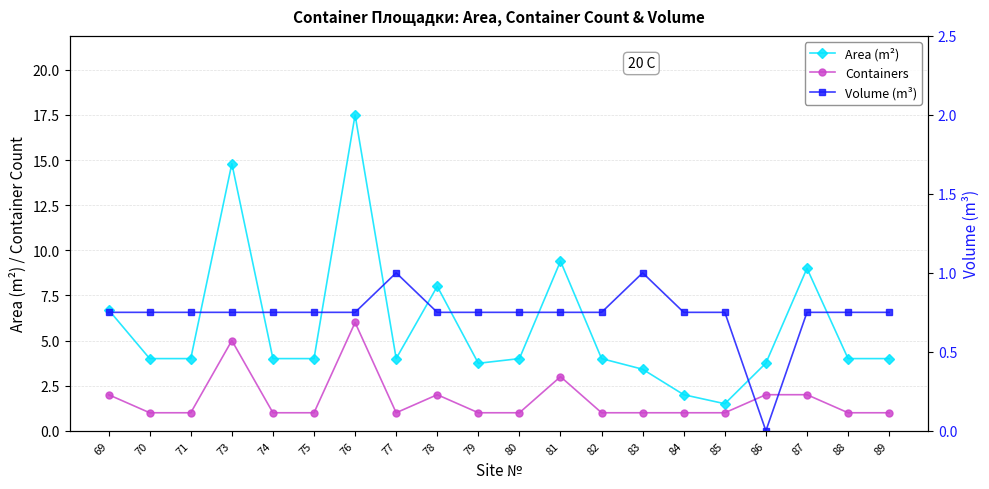

Which series has the largest range (max minus min)?

Area (m²)